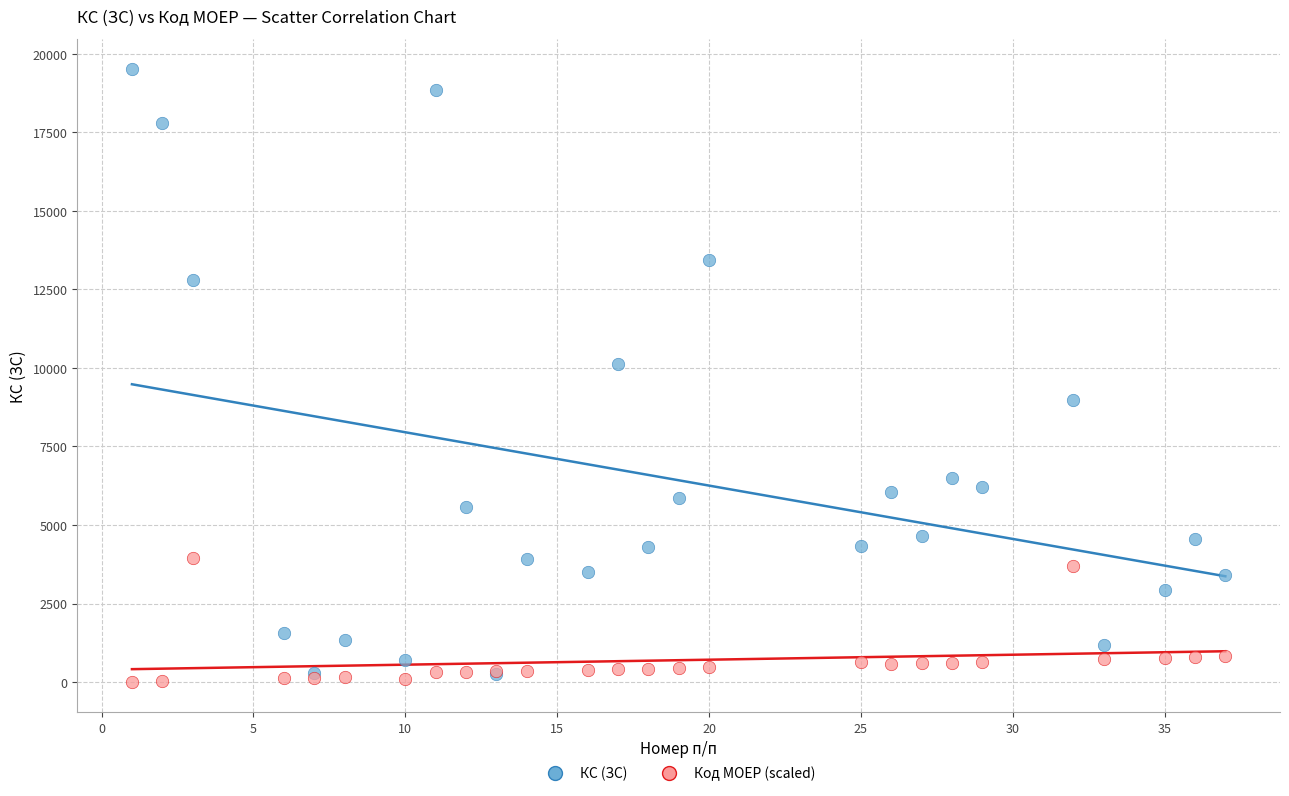

In the КС (ЗС) series, what Y value is closest to 9882?

10140